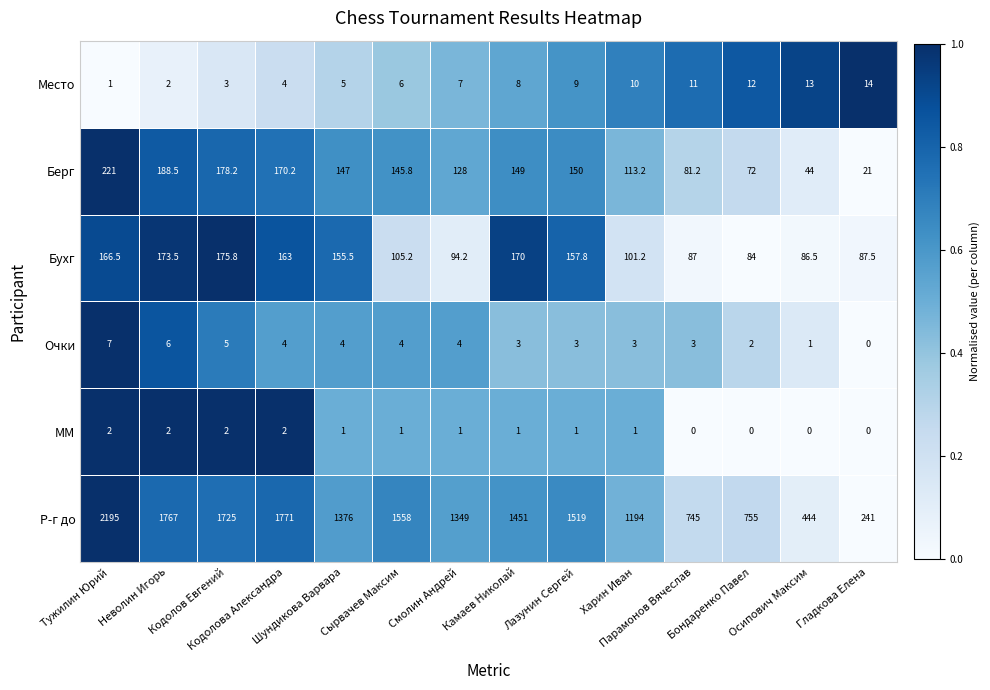

Count the Очки values in the range 3 to 4.

8